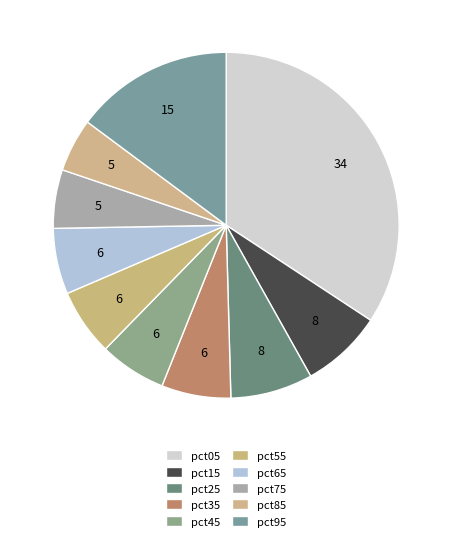

Is it true that pct65 is 20% of the pie?

False